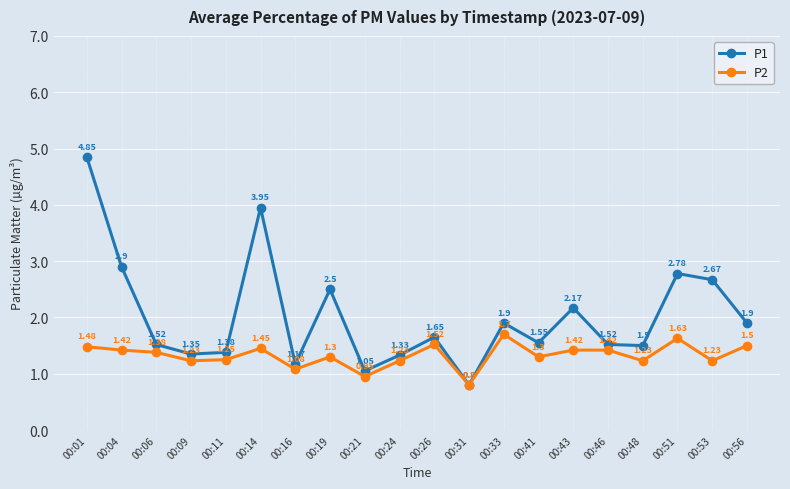

What is the total value across all series at 00:51?

4.4